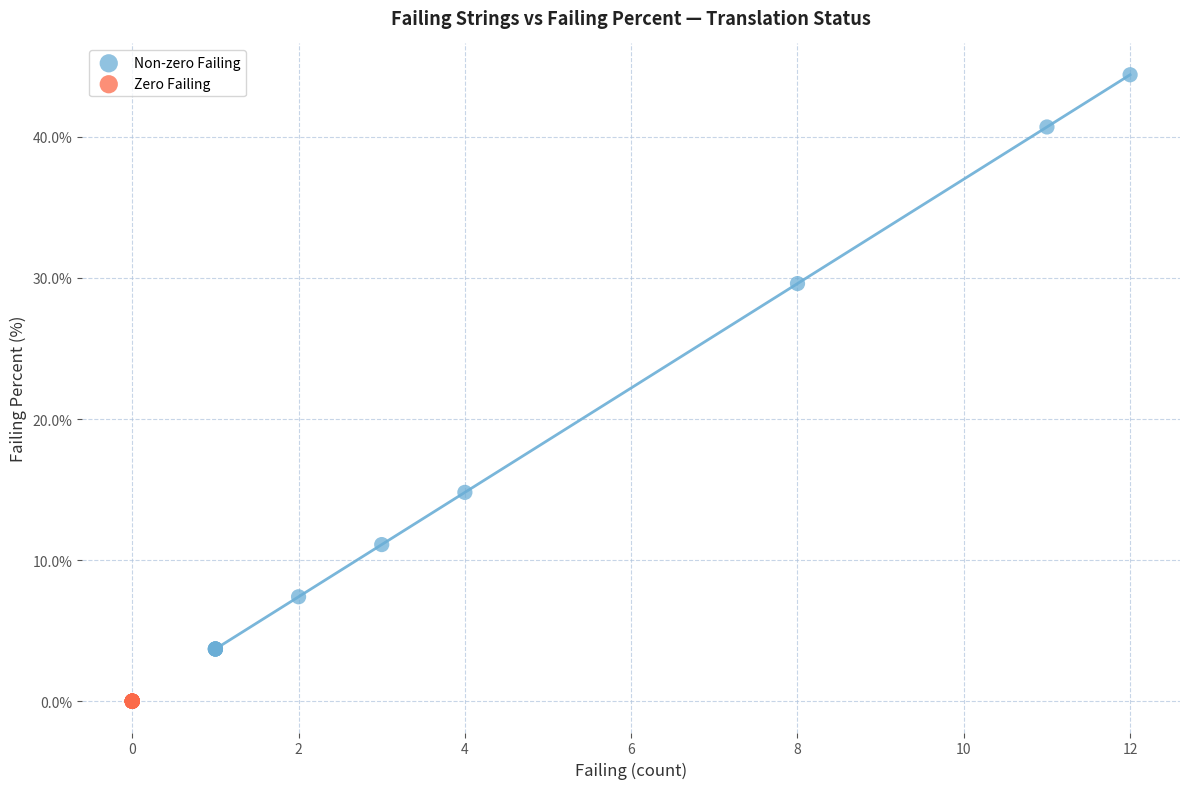

Which series reaches the minimum Y coordinate?

Zero Failing